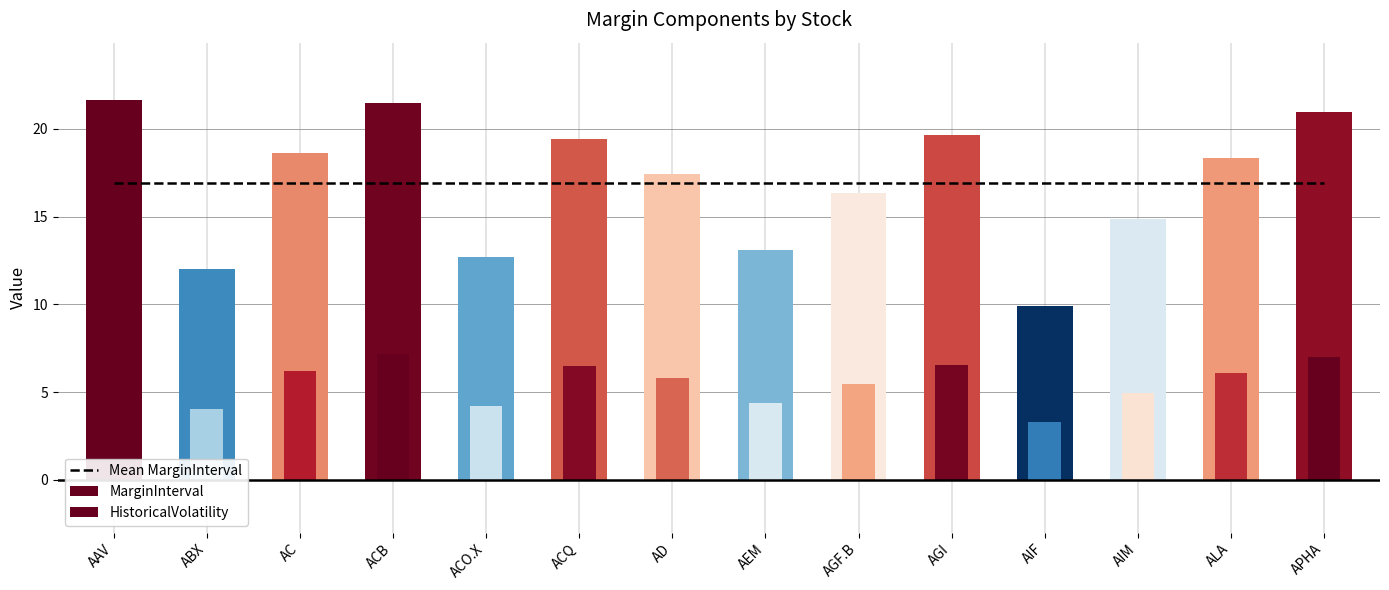

Rank the series by their maximum value, from lowest to highest.

HistoricalVolatility, Mean MarginInterval, MarginInterval